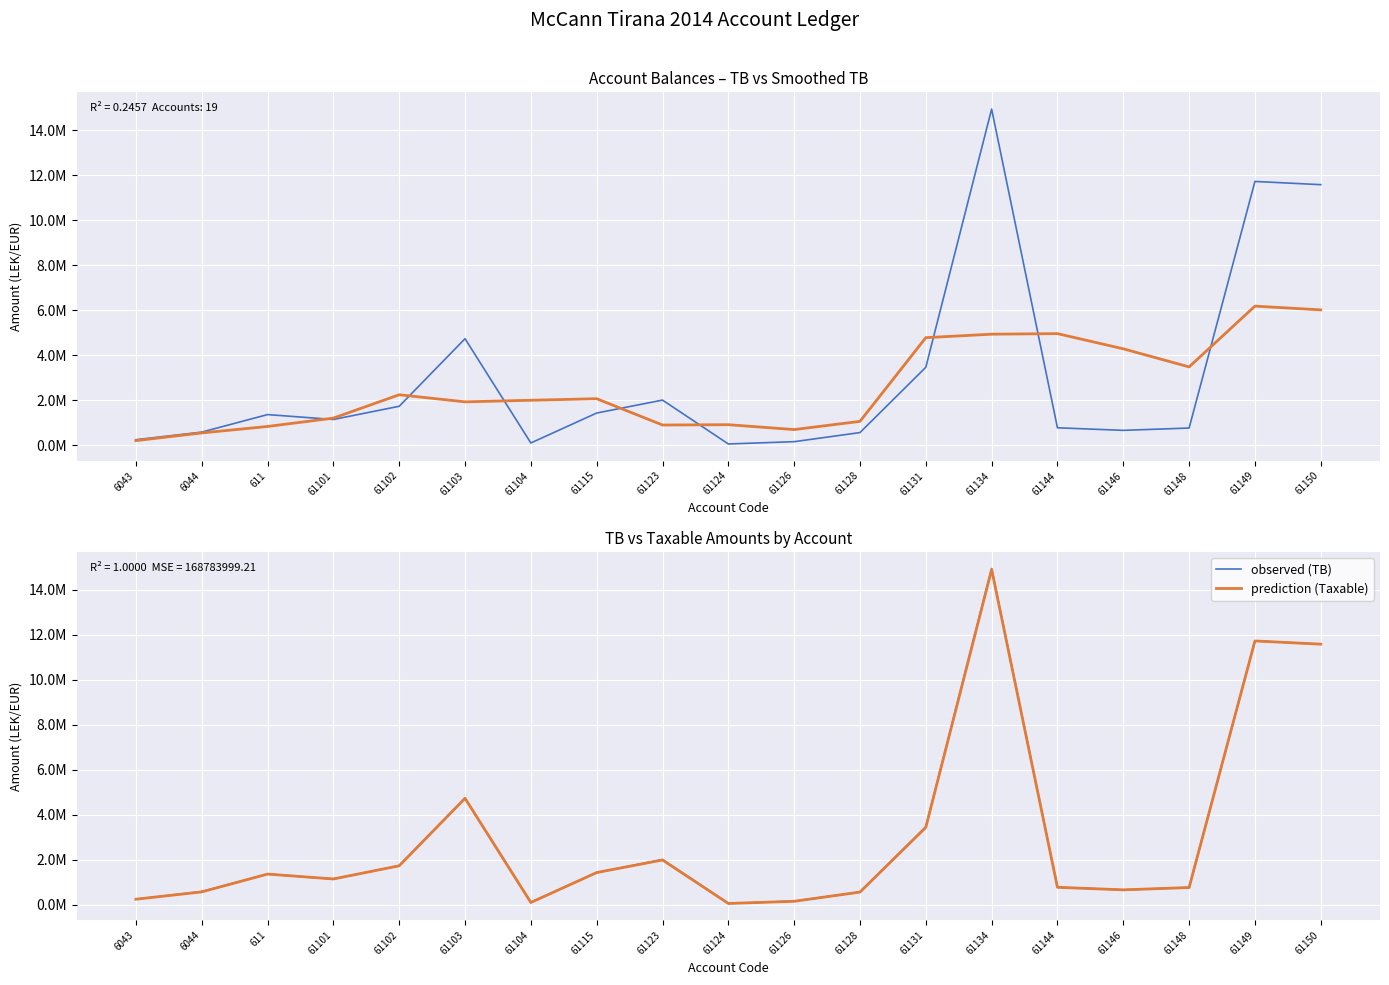

Reading right to left, list all the values displayed in this chart.

TB (Total Balance): 11574631.1	11717876.6	769080.9	666085.5	779642.1	14931158.8	3465988.5	567460.5	163090.0	61813.2	2010362.2	1434003.2	105900.0	4735066.9	1735151.5	1149043.7	1366068.5	588118.9	250227.1
Smoothed TB: 6015397.2	6181918.5	3483171.3	4286491.8	4960718.7	4936062.4	4781924.4	1064588.0	700681.5	917317.2	903019.7	2071333.1	2002530.4	1931290.5	2246332.7	1209595.7	838364.6	551103.6	209586.5
observed (TB): 11574631.1	11717876.6	769080.9	666085.5	779642.1	14931158.8	3465988.5	567460.5	163090.0	61813.2	2010362.2	1434003.2	105900.0	4735066.9	1735151.5	1149043.7	1366068.5	588118.9	250227.1
prediction (Taxable): 11574631.1	11717876.6	769080.9	666085.5	779642.1	14887859.8	3437988.5	567460.5	157990.0	61813.2	1991862.2	1433753.2	105900.0	4731146.9	1735151.5	1149043.7	1366068.5	575296.9	250227.1